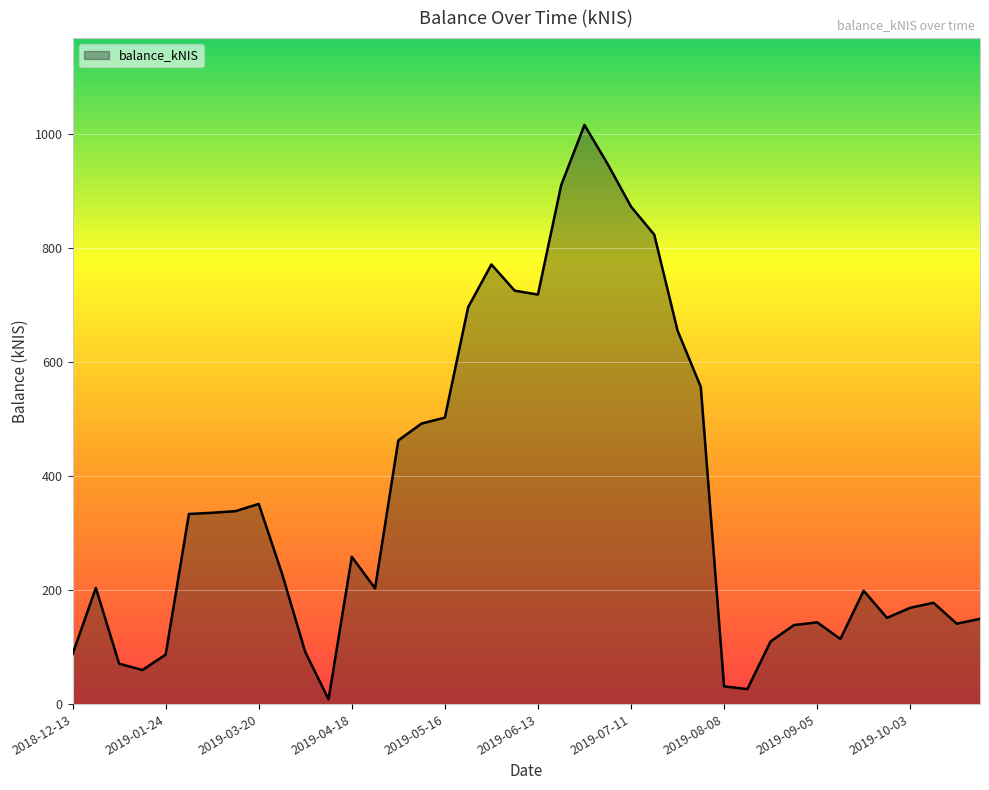

What is the greatest value displayed?

1016.0